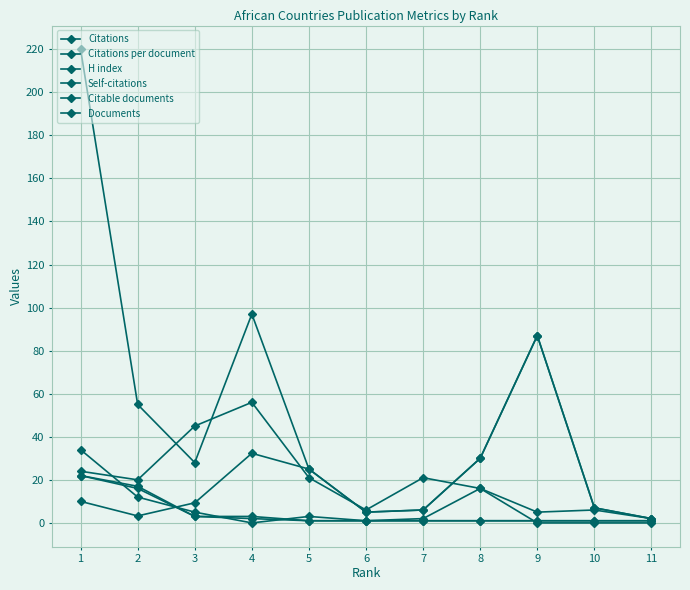

What is the maximum value shown in the chart?

220.0